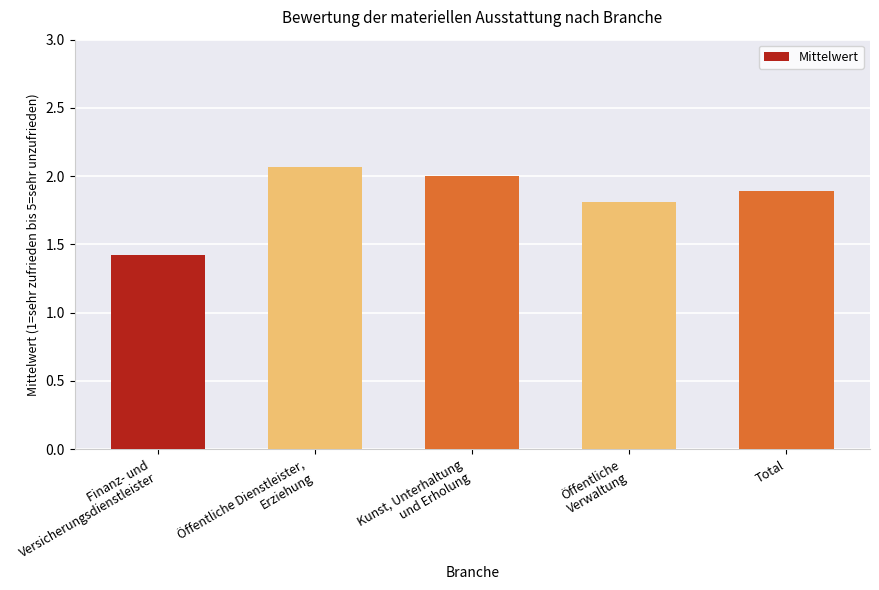

What is the difference between the maximum and minimum values?

0.6